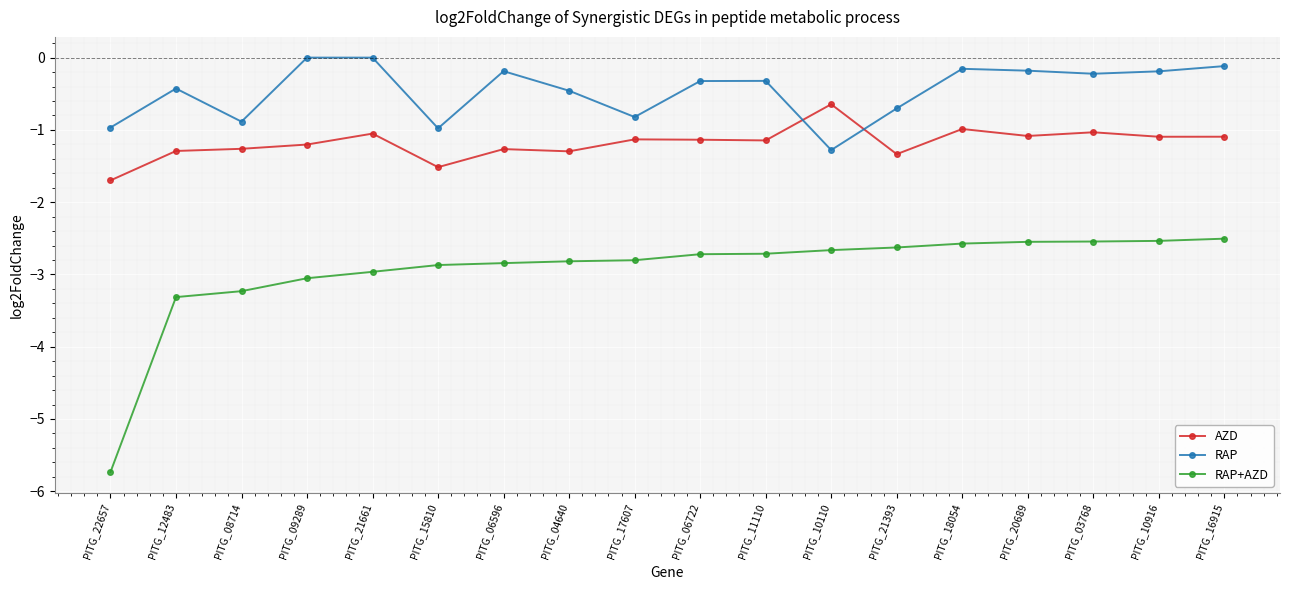

What are all the series names shown in the legend?

AZD, RAP, RAP+AZD